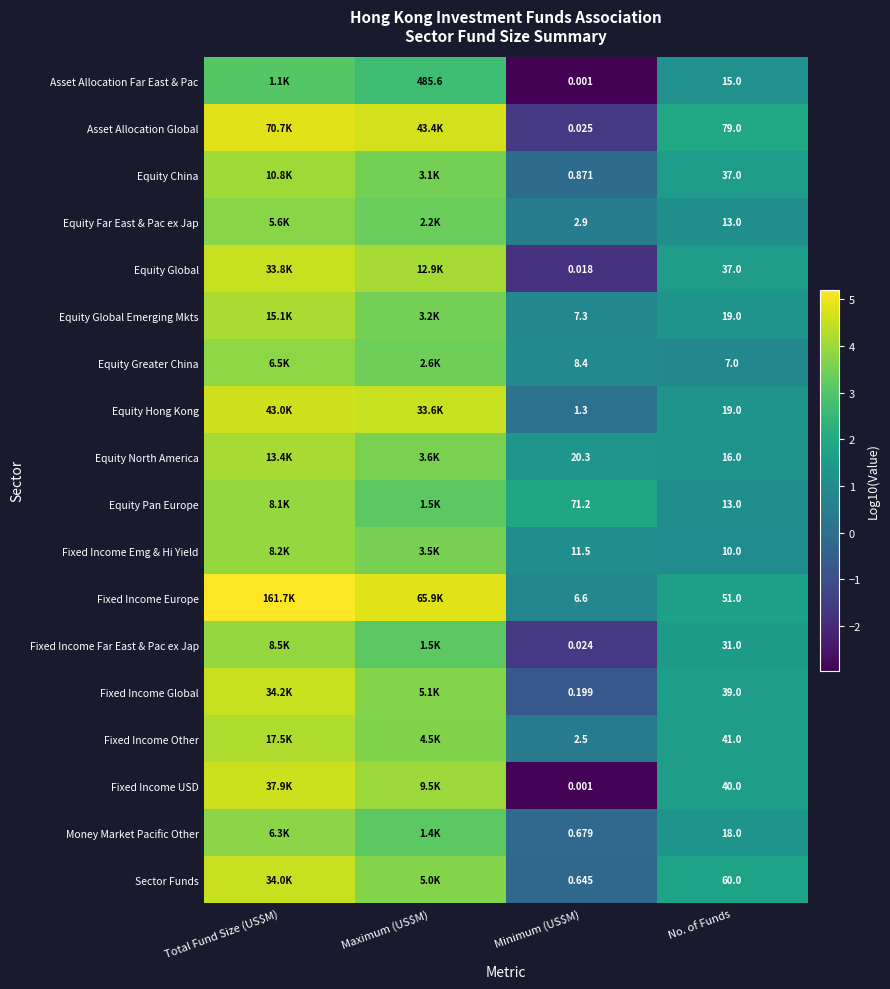

Where does the Fixed Income Emg & Hi Yield series first go above 3?

Total Fund Size (US$M)